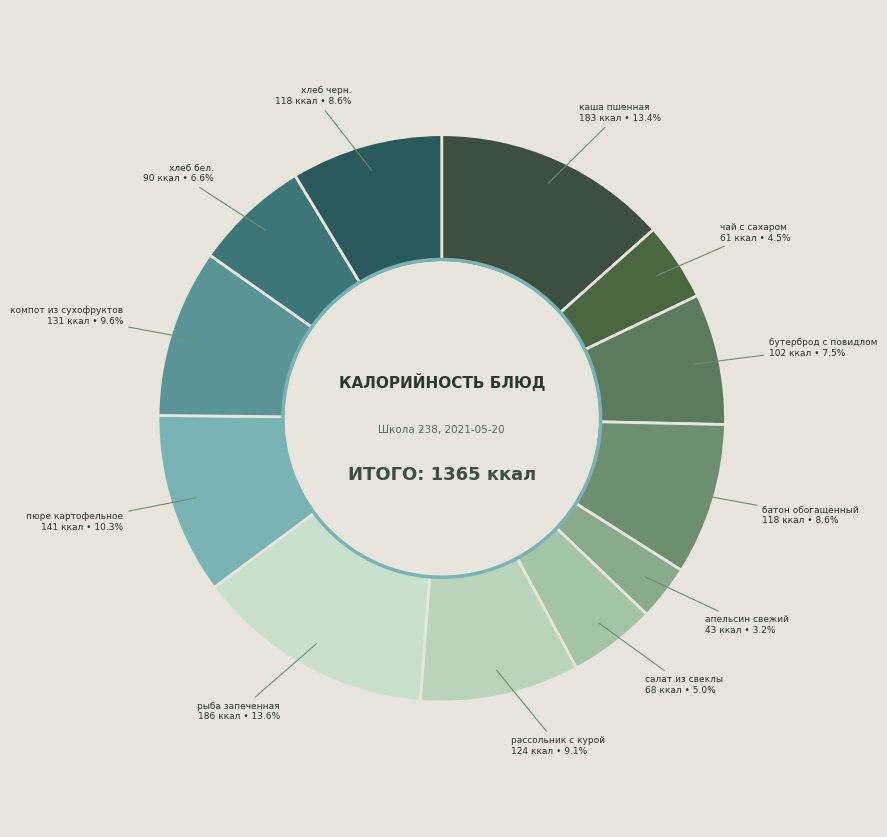

To the nearest percent, what percentage of the pie is салат из свеклы?

5%